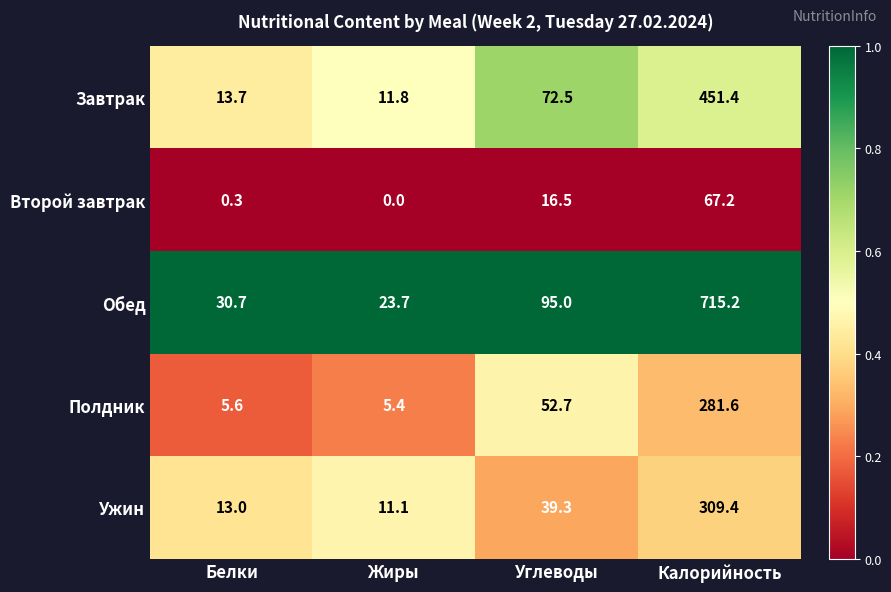

What is the average value of the Обед series?

216.2